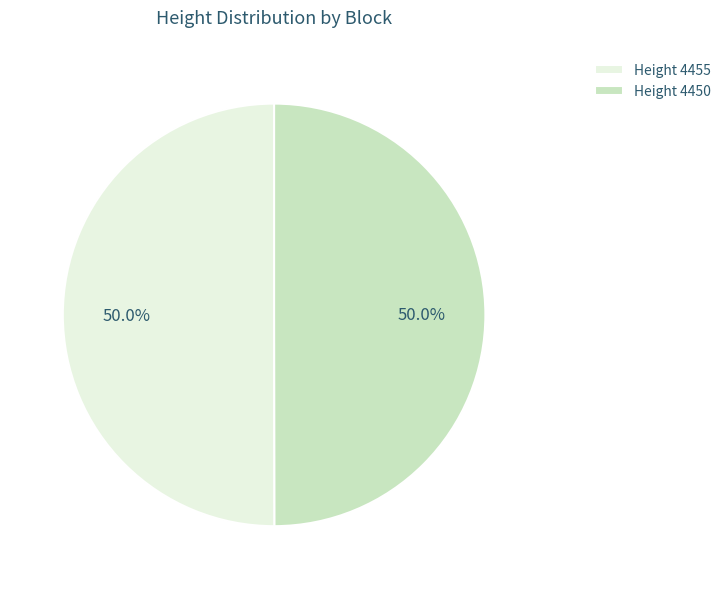

Combined, do Height 4450 and Height 4455 account for over 50%?

Yes